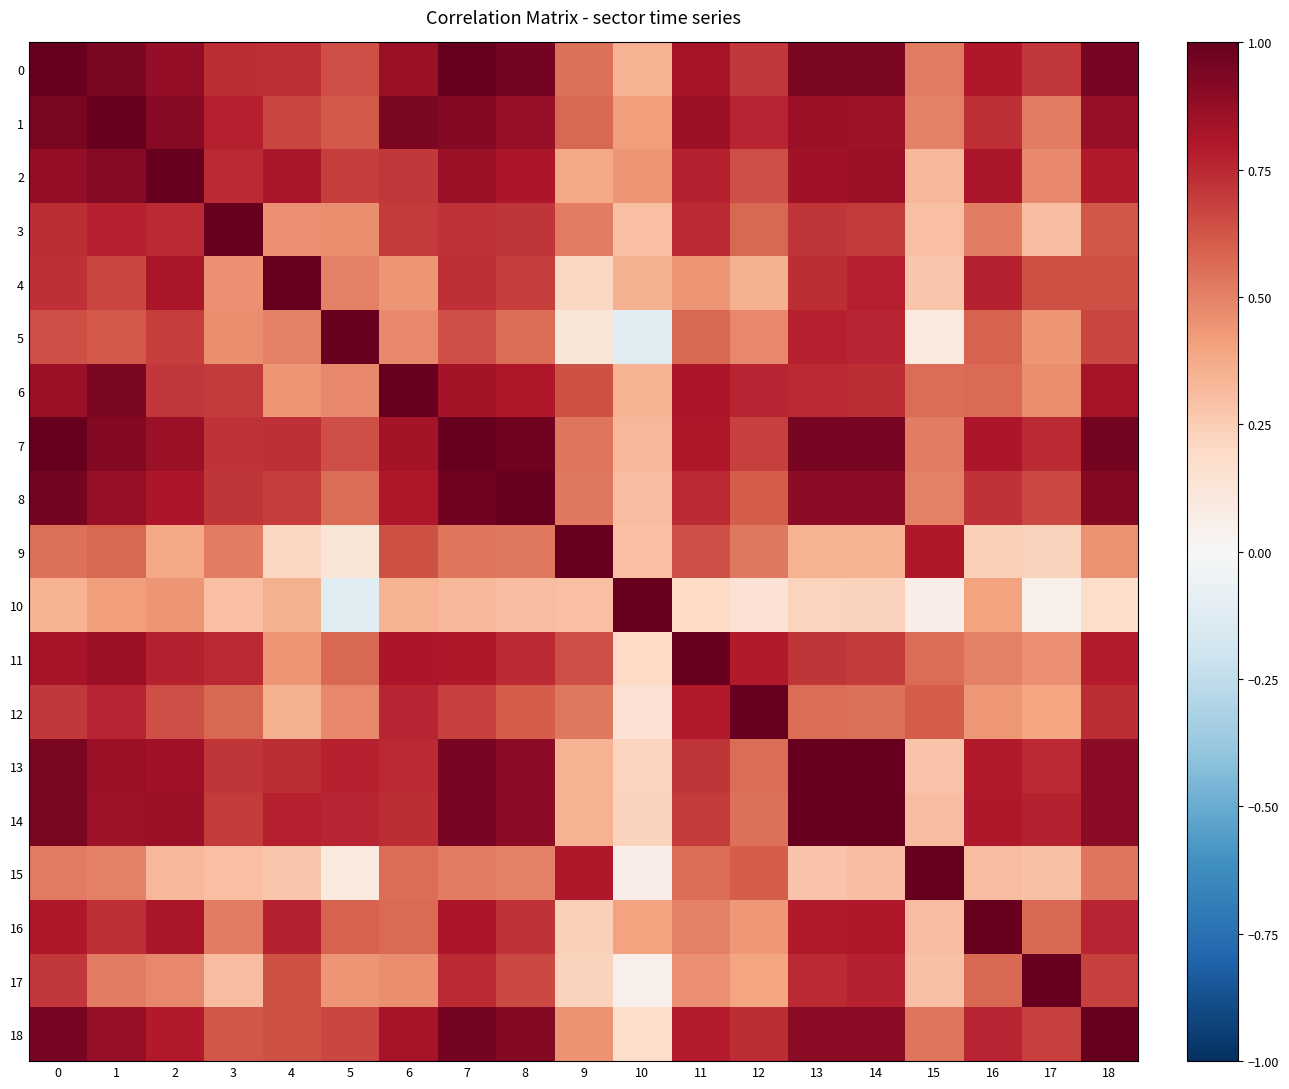

Reading left to right, transcribe all the data shown in this chart.

0: 0=1.0	1=0.9	2=0.9	3=0.7	4=0.7	5=0.6	6=0.9	7=1.0	8=1.0	9=0.6	10=0.4	11=0.8	12=0.7	13=0.9	14=0.9	15=0.5	16=0.8	17=0.7	18=1.0
1: 0=0.9	1=1.0	2=0.9	3=0.8	4=0.7	5=0.6	6=0.9	7=0.9	8=0.9	9=0.6	10=0.4	11=0.9	12=0.8	13=0.9	14=0.9	15=0.5	16=0.7	17=0.5	18=0.9
2: 0=0.9	1=0.9	2=1.0	3=0.7	4=0.8	5=0.7	6=0.7	7=0.9	8=0.8	9=0.4	10=0.4	11=0.8	12=0.6	13=0.8	14=0.9	15=0.3	16=0.8	17=0.5	18=0.8
3: 0=0.7	1=0.8	2=0.7	3=1.0	4=0.5	5=0.5	6=0.7	7=0.7	8=0.7	9=0.5	10=0.3	11=0.7	12=0.6	13=0.7	14=0.7	15=0.3	16=0.5	17=0.3	18=0.6
4: 0=0.7	1=0.7	2=0.8	3=0.5	4=1.0	5=0.5	6=0.4	7=0.7	8=0.7	9=0.2	10=0.4	11=0.4	12=0.4	13=0.7	14=0.8	15=0.3	16=0.8	17=0.6	18=0.6
5: 0=0.6	1=0.6	2=0.7	3=0.5	4=0.5	5=1.0	6=0.5	7=0.6	8=0.6	9=0.1	10=-0.1	11=0.6	12=0.5	13=0.8	14=0.8	15=0.1	16=0.6	17=0.4	18=0.7
6: 0=0.9	1=0.9	2=0.7	3=0.7	4=0.4	5=0.5	6=1.0	7=0.8	8=0.8	9=0.6	10=0.3	11=0.8	12=0.8	13=0.7	14=0.7	15=0.6	16=0.6	17=0.5	18=0.8
7: 0=1.0	1=0.9	2=0.9	3=0.7	4=0.7	5=0.6	6=0.8	7=1.0	8=1.0	9=0.5	10=0.3	11=0.8	12=0.7	13=0.9	14=1.0	15=0.5	16=0.8	17=0.7	18=1.0
8: 0=1.0	1=0.9	2=0.8	3=0.7	4=0.7	5=0.6	6=0.8	7=1.0	8=1.0	9=0.5	10=0.3	11=0.7	12=0.6	13=0.9	14=0.9	15=0.5	16=0.7	17=0.7	18=0.9
9: 0=0.6	1=0.6	2=0.4	3=0.5	4=0.2	5=0.1	6=0.6	7=0.5	8=0.5	9=1.0	10=0.3	11=0.6	12=0.5	13=0.3	14=0.3	15=0.8	16=0.2	17=0.2	18=0.4
10: 0=0.4	1=0.4	2=0.4	3=0.3	4=0.4	5=-0.1	6=0.3	7=0.3	8=0.3	9=0.3	10=1.0	11=0.2	12=0.1	13=0.2	14=0.2	15=0.1	16=0.4	17=0.1	18=0.2
11: 0=0.8	1=0.9	2=0.8	3=0.7	4=0.4	5=0.6	6=0.8	7=0.8	8=0.7	9=0.6	10=0.2	11=1.0	12=0.8	13=0.7	14=0.7	15=0.6	16=0.5	17=0.5	18=0.8
12: 0=0.7	1=0.8	2=0.6	3=0.6	4=0.4	5=0.5	6=0.8	7=0.7	8=0.6	9=0.5	10=0.1	11=0.8	12=1.0	13=0.6	14=0.6	15=0.6	16=0.4	17=0.4	18=0.7
13: 0=0.9	1=0.9	2=0.8	3=0.7	4=0.7	5=0.8	6=0.7	7=0.9	8=0.9	9=0.3	10=0.2	11=0.7	12=0.6	13=1.0	14=1.0	15=0.3	16=0.8	17=0.7	18=0.9
14: 0=0.9	1=0.9	2=0.9	3=0.7	4=0.8	5=0.8	6=0.7	7=1.0	8=0.9	9=0.3	10=0.2	11=0.7	12=0.6	13=1.0	14=1.0	15=0.3	16=0.8	17=0.8	18=0.9
15: 0=0.5	1=0.5	2=0.3	3=0.3	4=0.3	5=0.1	6=0.6	7=0.5	8=0.5	9=0.8	10=0.1	11=0.6	12=0.6	13=0.3	14=0.3	15=1.0	16=0.3	17=0.3	18=0.5
16: 0=0.8	1=0.7	2=0.8	3=0.5	4=0.8	5=0.6	6=0.6	7=0.8	8=0.7	9=0.2	10=0.4	11=0.5	12=0.4	13=0.8	14=0.8	15=0.3	16=1.0	17=0.6	18=0.8
17: 0=0.7	1=0.5	2=0.5	3=0.3	4=0.6	5=0.4	6=0.5	7=0.7	8=0.7	9=0.2	10=0.1	11=0.5	12=0.4	13=0.7	14=0.8	15=0.3	16=0.6	17=1.0	18=0.7
18: 0=1.0	1=0.9	2=0.8	3=0.6	4=0.6	5=0.7	6=0.8	7=1.0	8=0.9	9=0.4	10=0.2	11=0.8	12=0.7	13=0.9	14=0.9	15=0.5	16=0.8	17=0.7	18=1.0